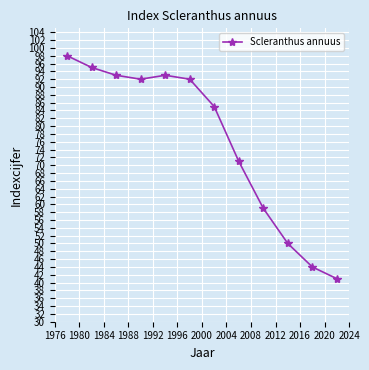

What is the difference between the maximum and minimum values?

57